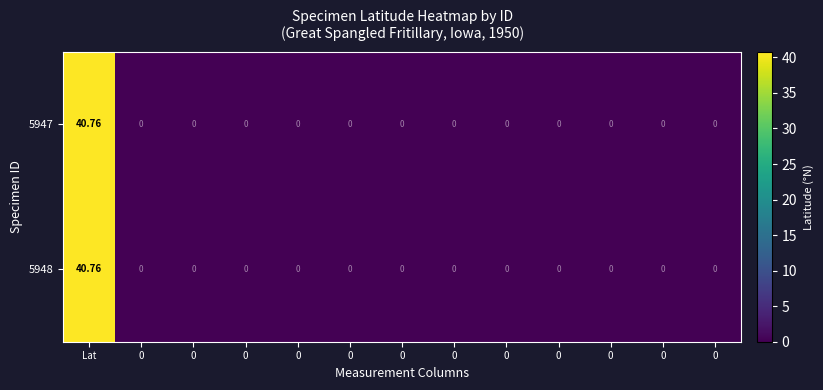

Which category has the highest value across all series?

Lat